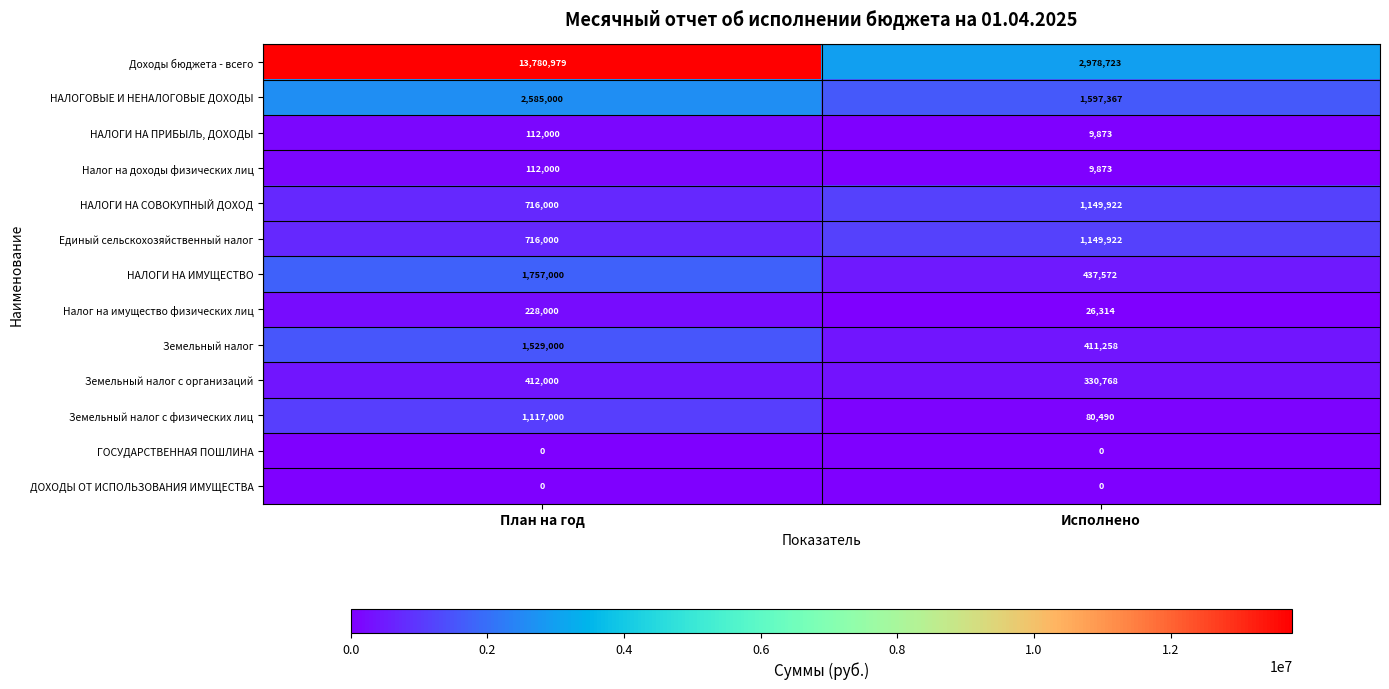

What is the maximum value shown in the chart?

13780979